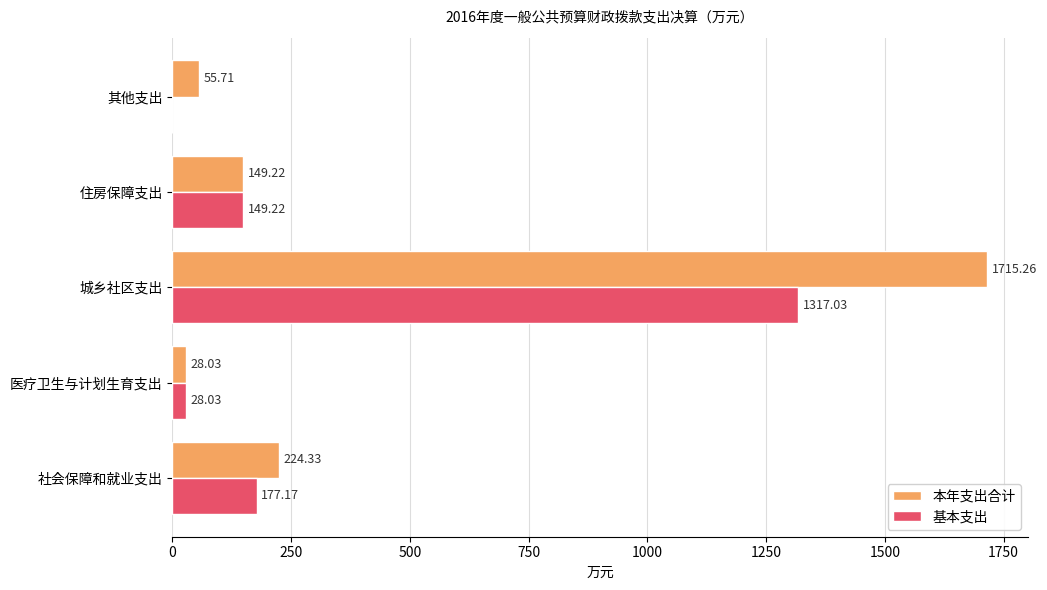

Which series changed the most between 社会保障和就业支出 and 其他支出?

基本支出